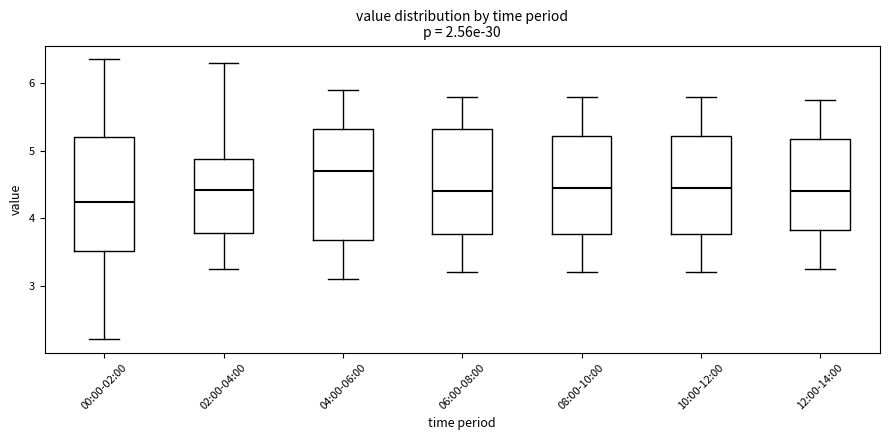

Reading left to right, transcribe this box plot: for each box, give where its median line is, the range the box spans, and where its two whiskers end, as read against the y-axis. The values are not printed on the chart, so give them approximately, as read against the axis.

00:00-02:00: median 4.2, box 3.5 to 5.2, whiskers 2.2 to 6.4
02:00-04:00: median 4.4, box 3.8 to 4.9, whiskers 3.3 to 6.3
04:00-06:00: median 4.7, box 3.7 to 5.3, whiskers 3.1 to 5.9
06:00-08:00: median 4.4, box 3.8 to 5.3, whiskers 3.2 to 5.8
08:00-10:00: median 4.5, box 3.8 to 5.2, whiskers 3.2 to 5.8
10:00-12:00: median 4.5, box 3.8 to 5.2, whiskers 3.2 to 5.8
12:00-14:00: median 4.4, box 3.8 to 5.2, whiskers 3.3 to 5.8